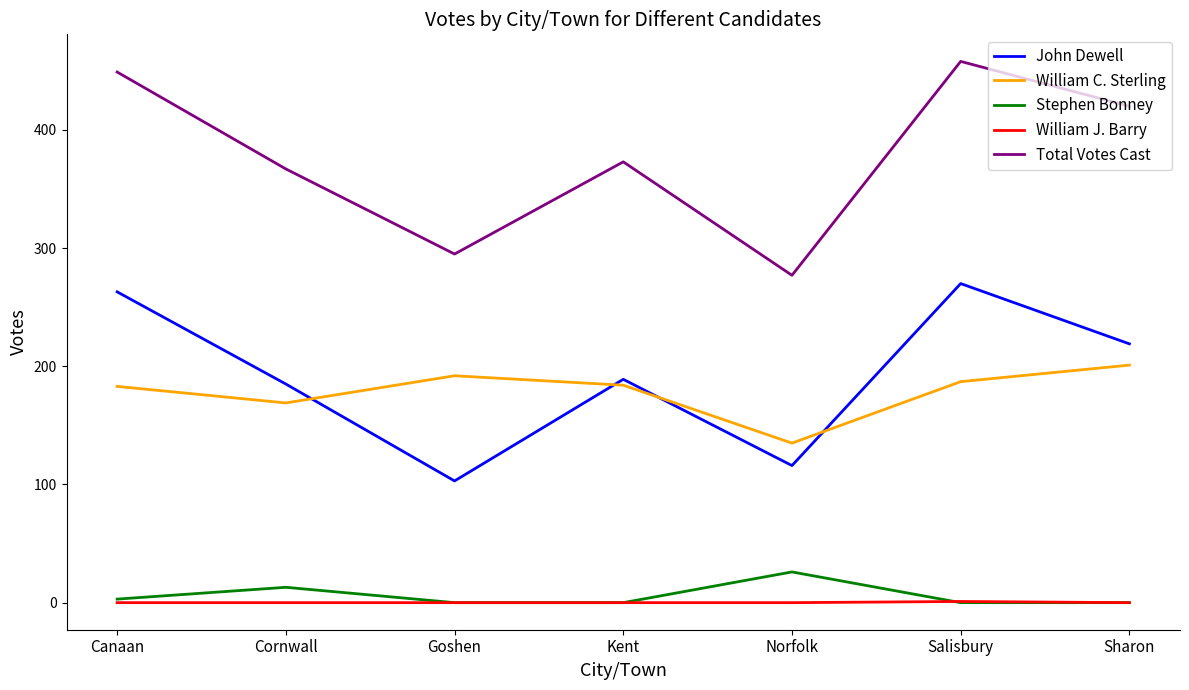

At how many categories does at least one series exceed 84?

7